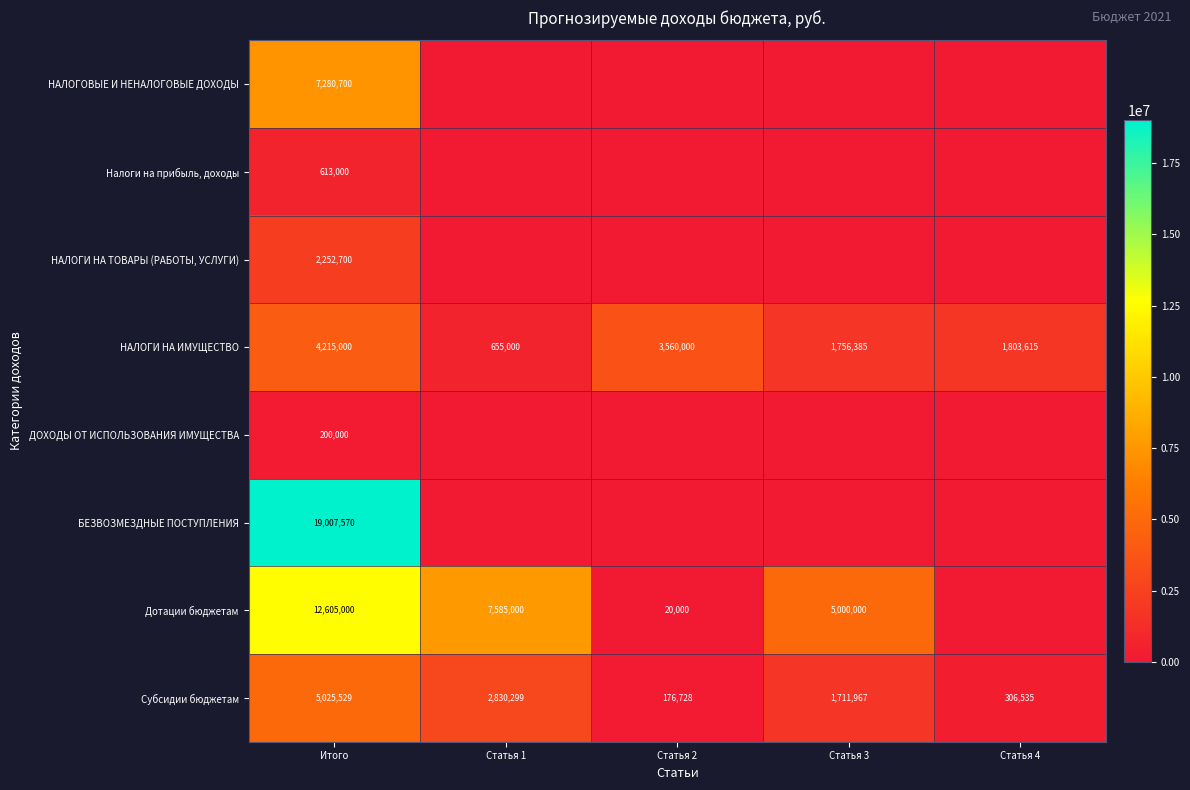

True or false: НАЛОГИ НА ИМУЩЕСТВО has a value of 1803615 at Статья 4.

True